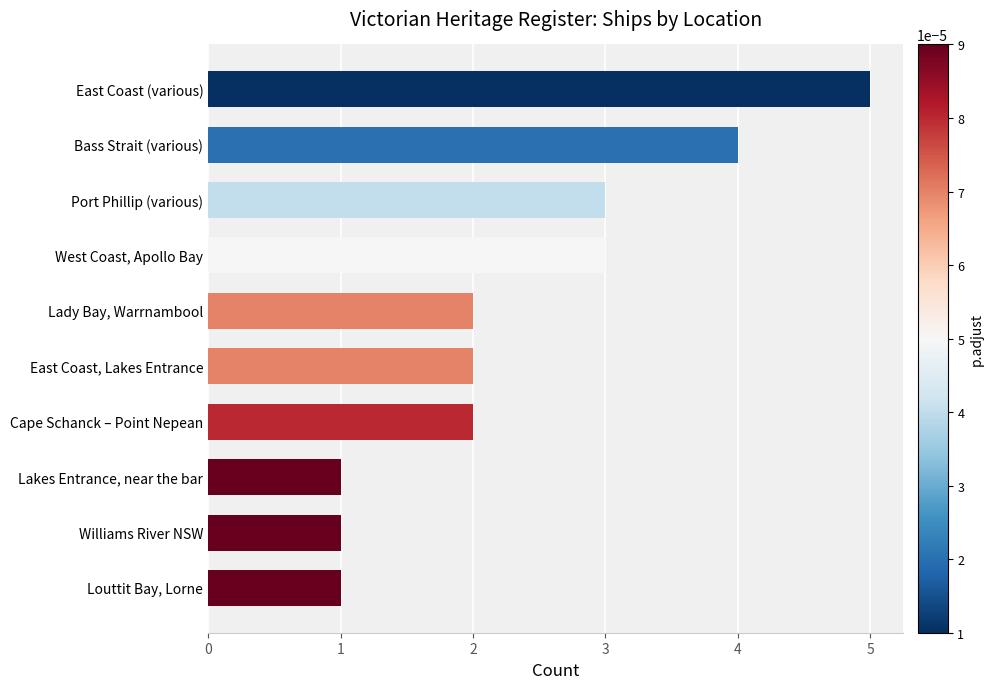

The value at Lady Bay, Warrnambool is 2. True or false?

True